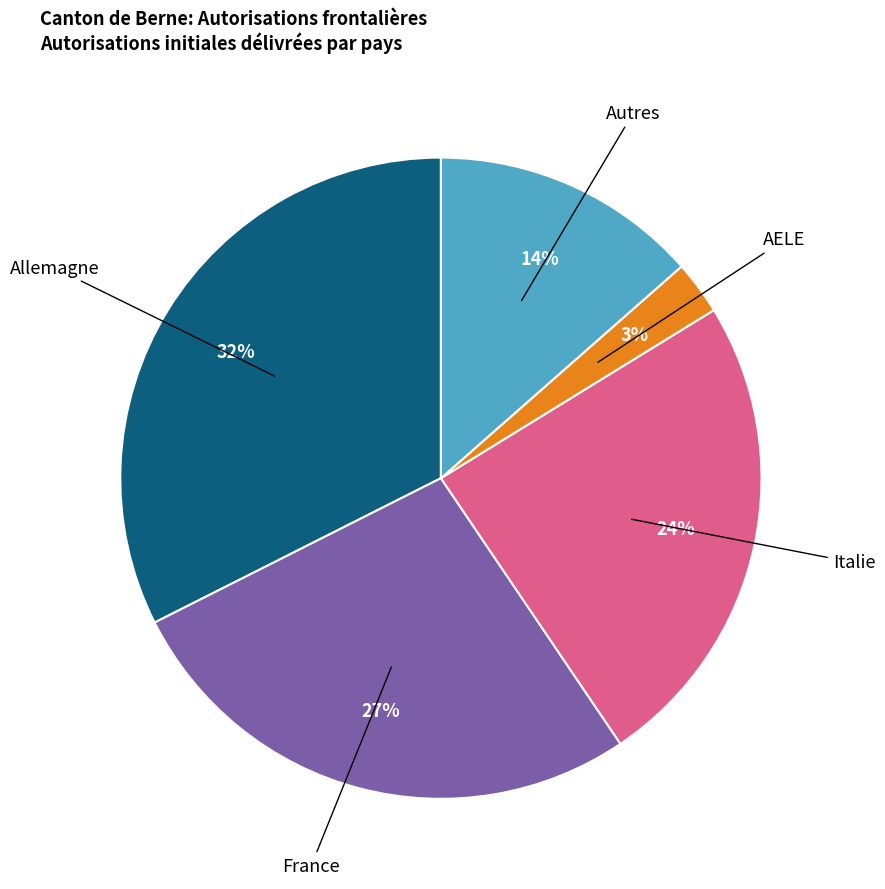

Is there a majority slice in this chart?

No